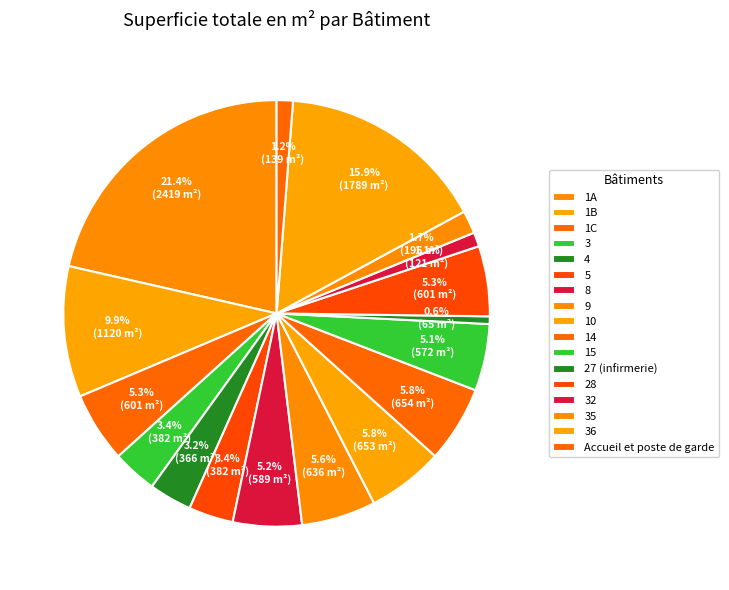

What portion of the pie excludes 9?

94.4%